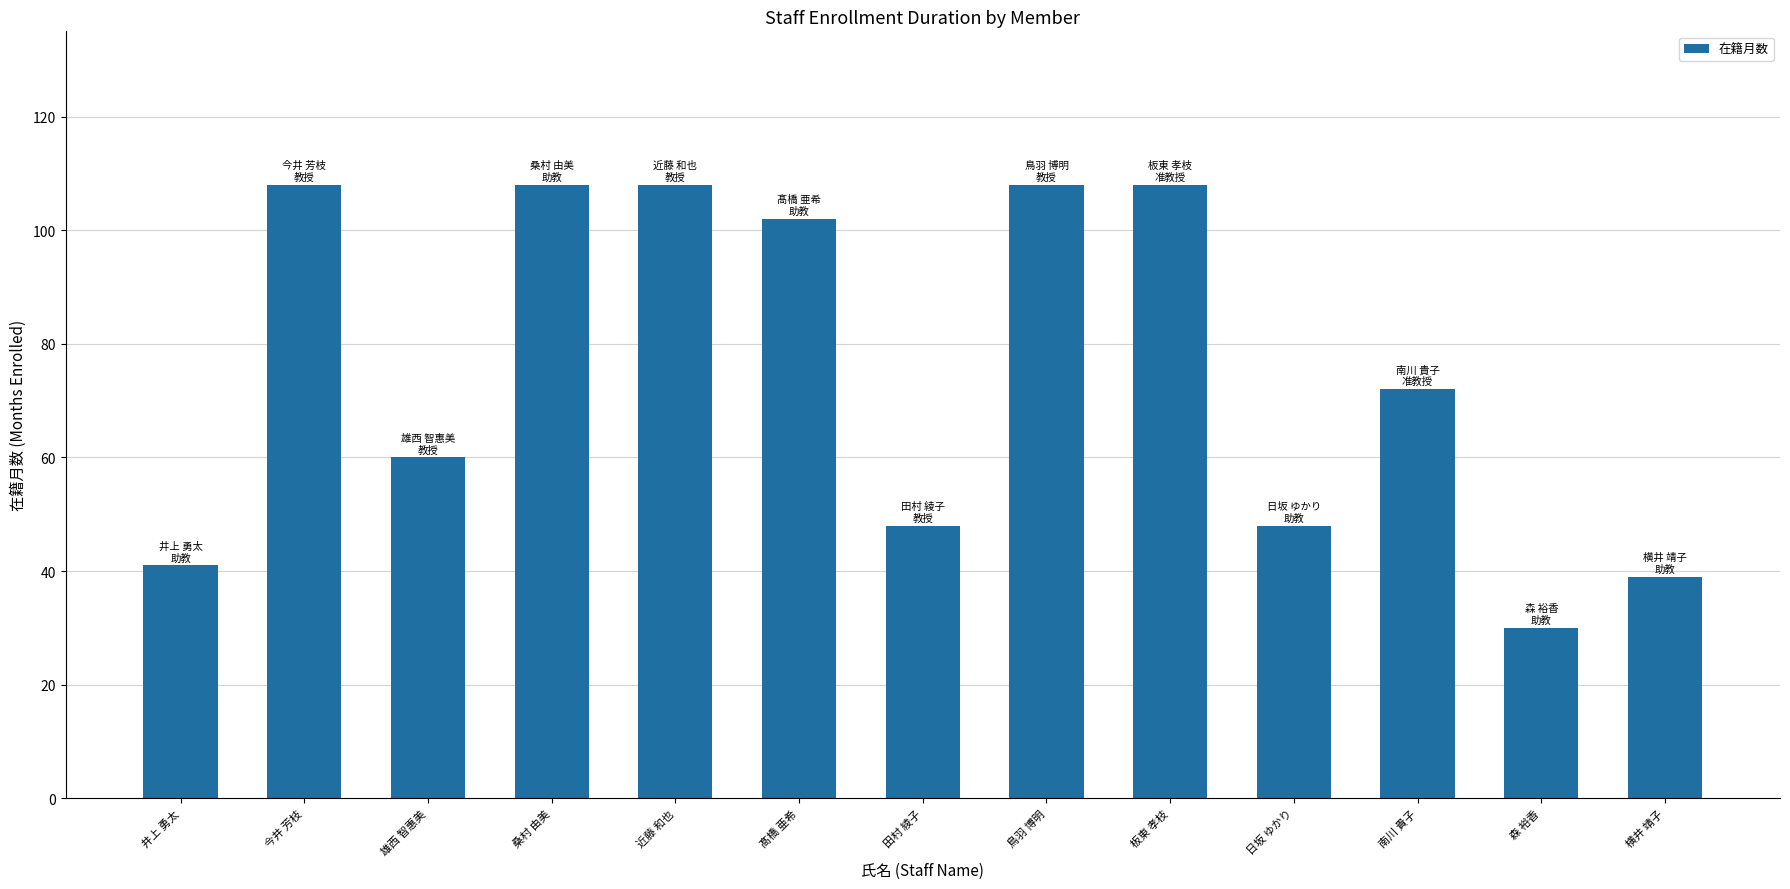

What is the average value?

75